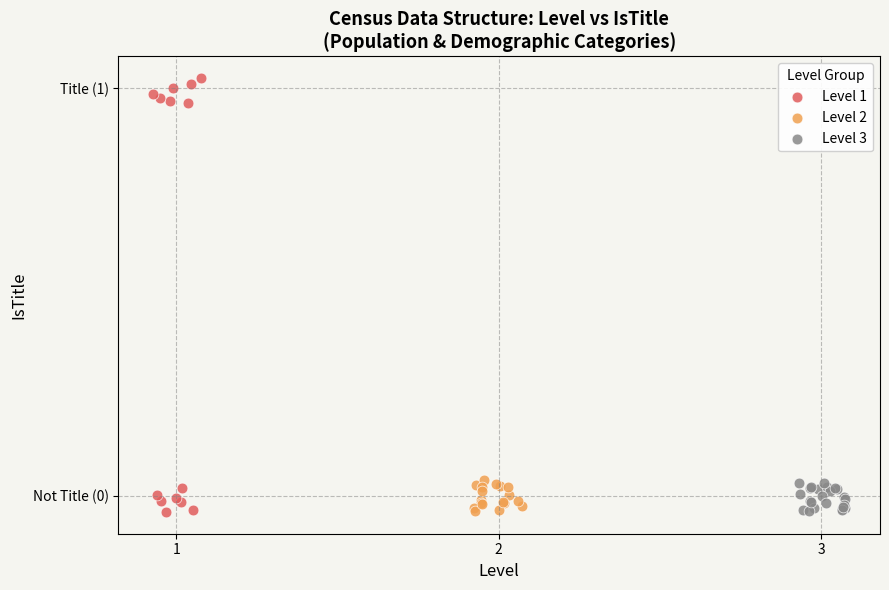

Which series contains the highest Y value?

Level 1